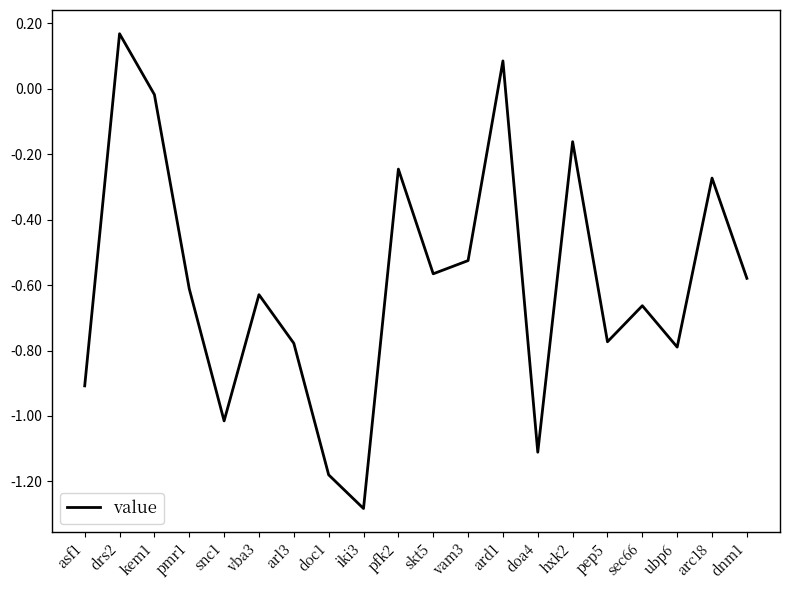

Is it true that the value at dnm1 is -0.2?

False